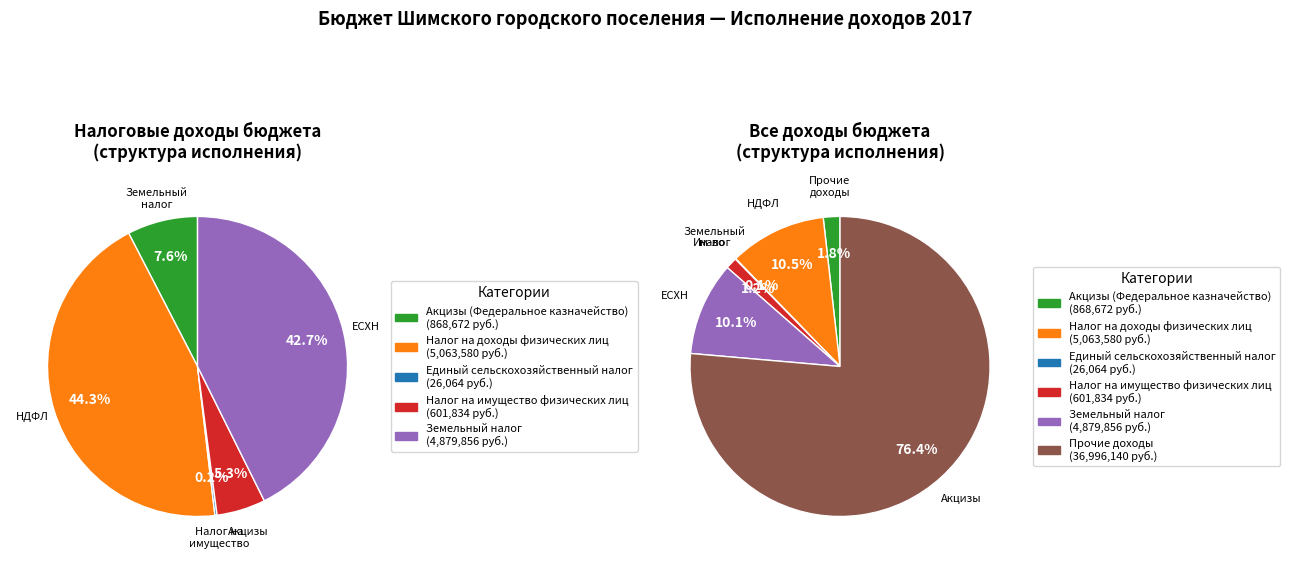

Is the sum of Единый сельскохозяйственный налог and Налог на доходы физических лиц greater than half?

No